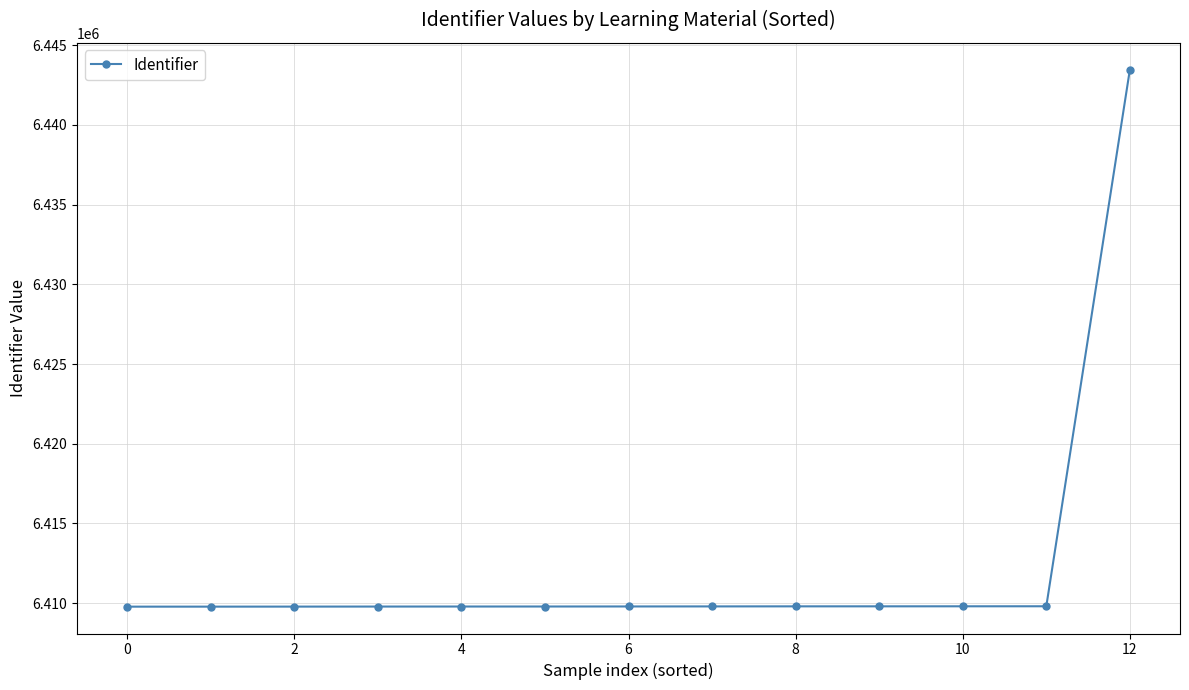

What is the difference between the maximum and minimum values?

33668